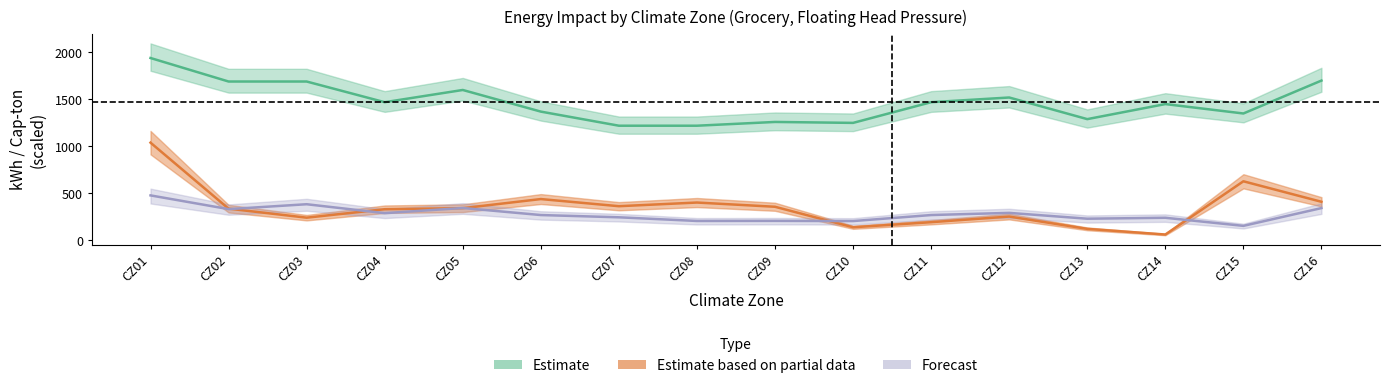

What is the average value of the kWh/Cap-ton series?

1468.1